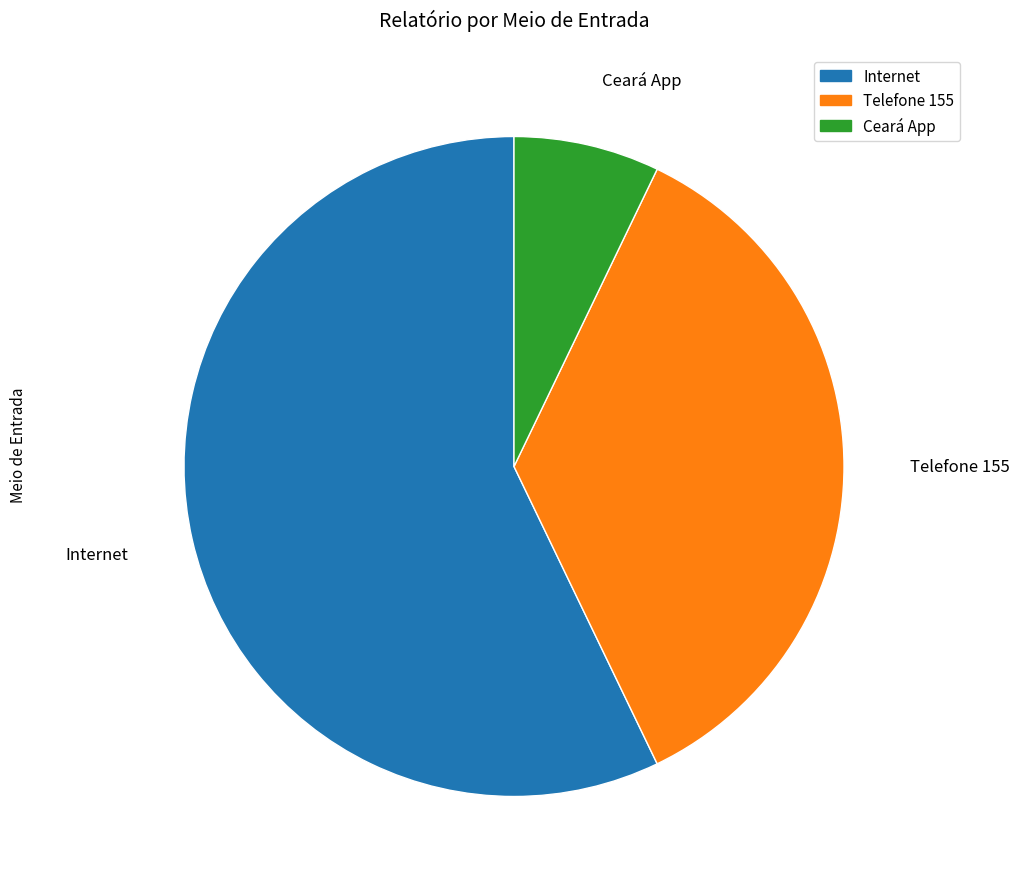

What is the majority slice?

Internet